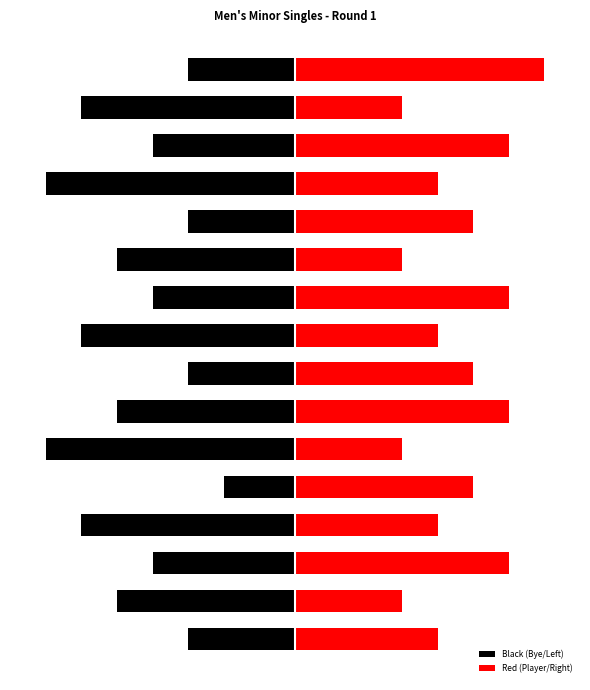

What is the sum of the Black (Bye/Left) values at 6 and 14?

-11